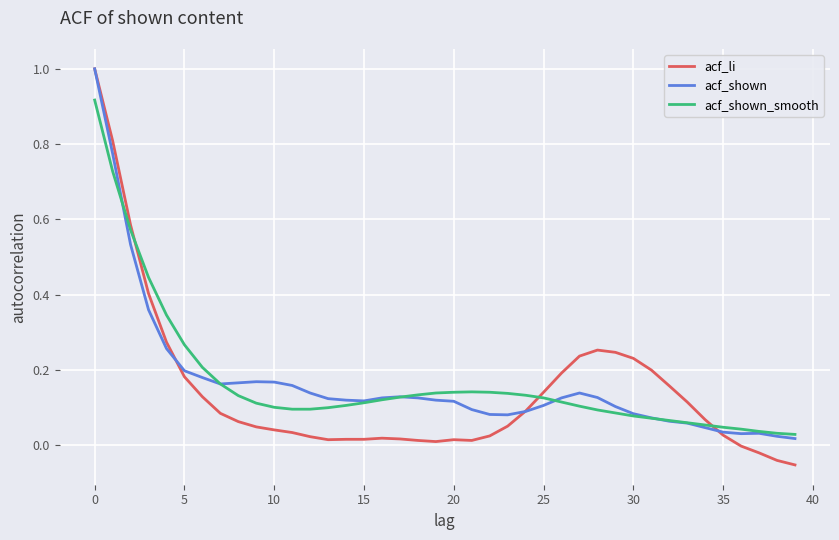

After their last crossing, which series has the higher values: acf_shown or acf_shown_smooth?

acf_shown_smooth